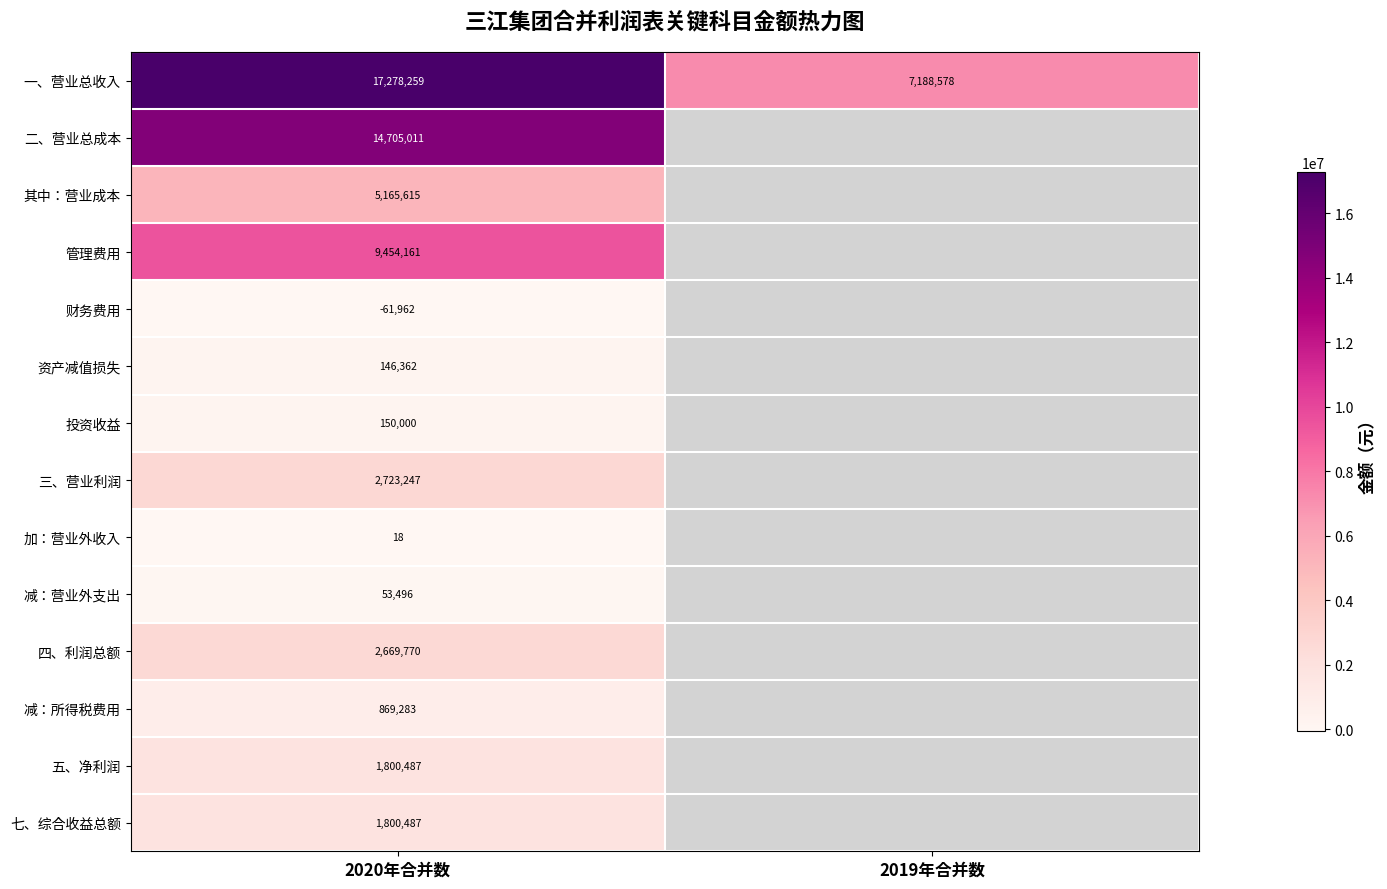

At 2020年合并数, list the series in order from largest to smallest.

一、营业总收入, 二、营业总成本, 管理费用, 其中：营业成本, 三、营业利润, 四、利润总额, 五、净利润, 七、综合收益总额, 减：所得税费用, 投资收益, 资产减值损失, 减：营业外支出, 加：营业外收入, 财务费用